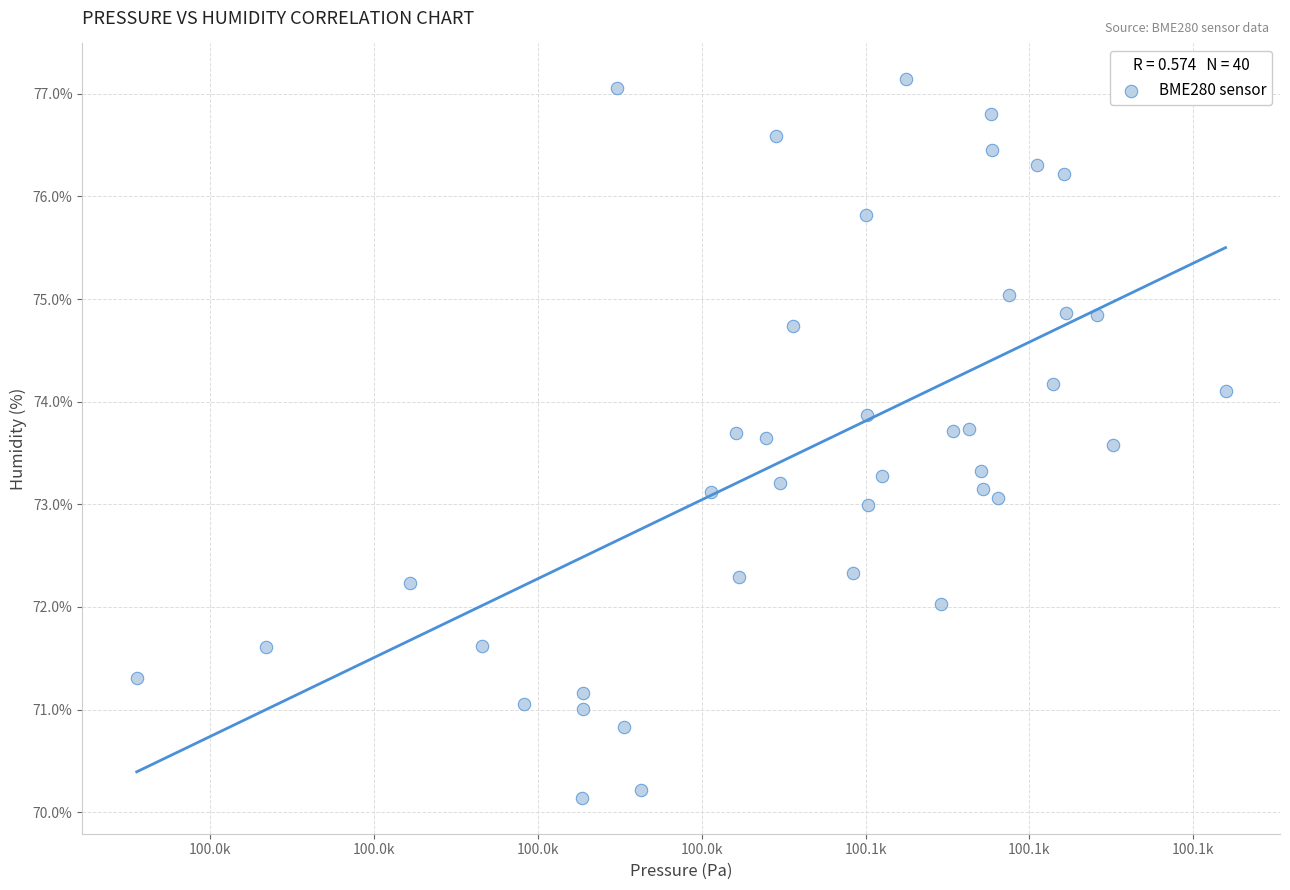

What is the range of X values (max minus min)?

66.5